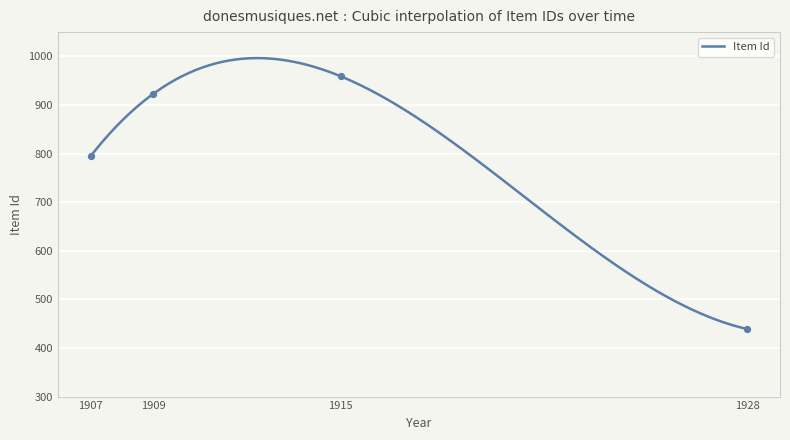

Approximately how many times larger is the value at 1928 compared to 1907?

0.6